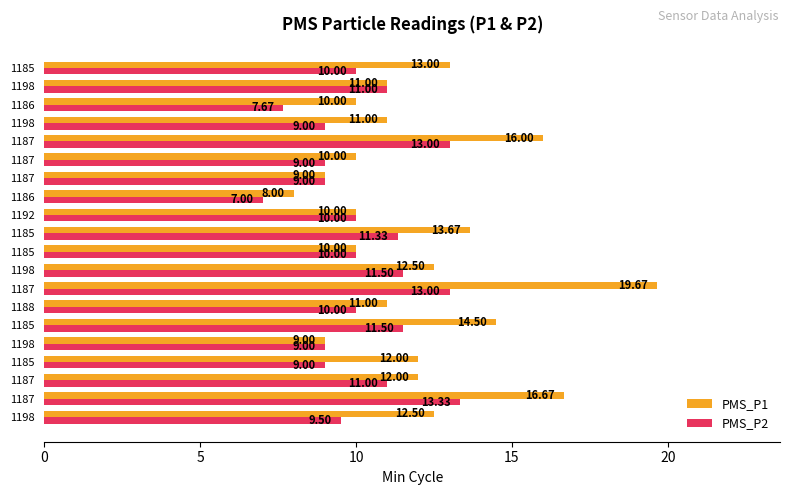

Reading right to left, extract all data points from this chart.

PMS_P1: 13.0	11.0	10.0	11.0	16.0	10.0	9.0	8.0	10.0	13.7	10.0	12.5	19.7	11.0	14.5	9.0	12.0	12.0	16.7	12.5
PMS_P2: 10.0	11.0	7.7	9.0	13.0	9.0	9.0	7.0	10.0	11.3	10.0	11.5	13.0	10.0	11.5	9.0	9.0	11.0	13.3	9.5